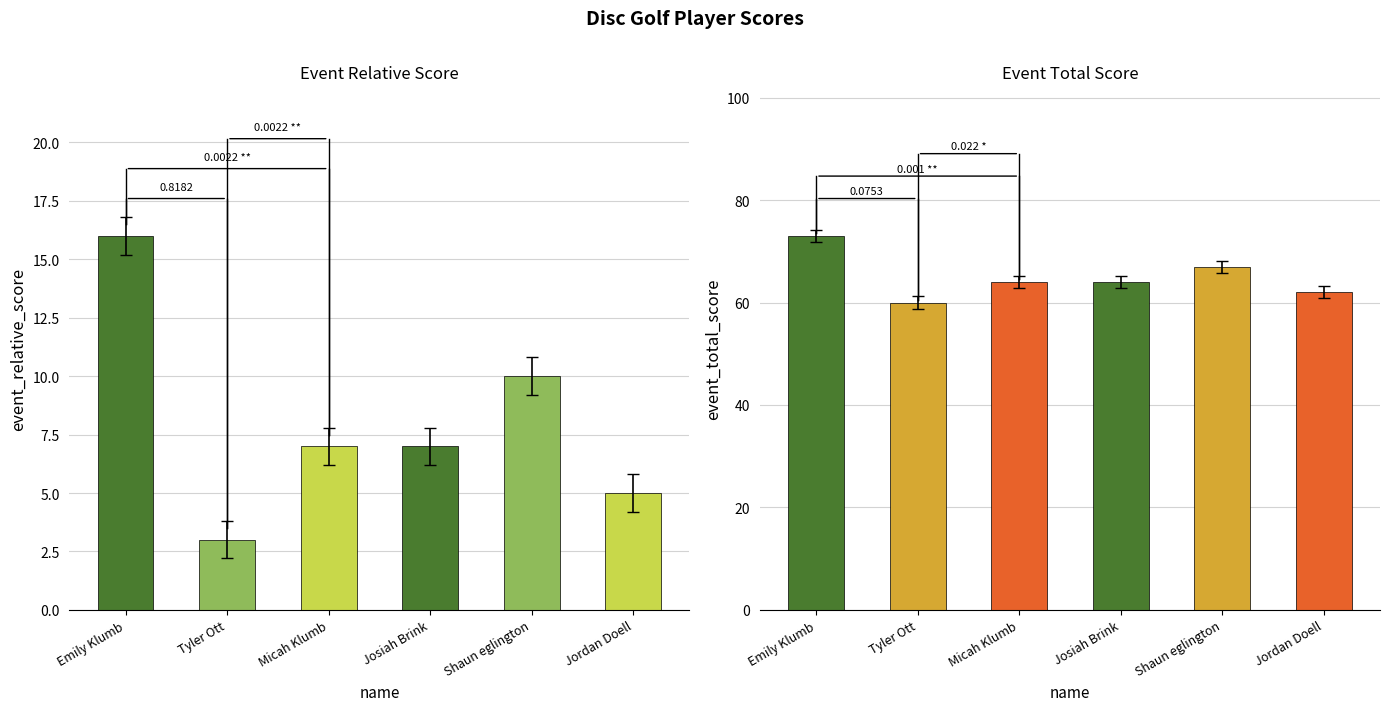

What is the label of the 2nd bar from the left?

Tyler Ott